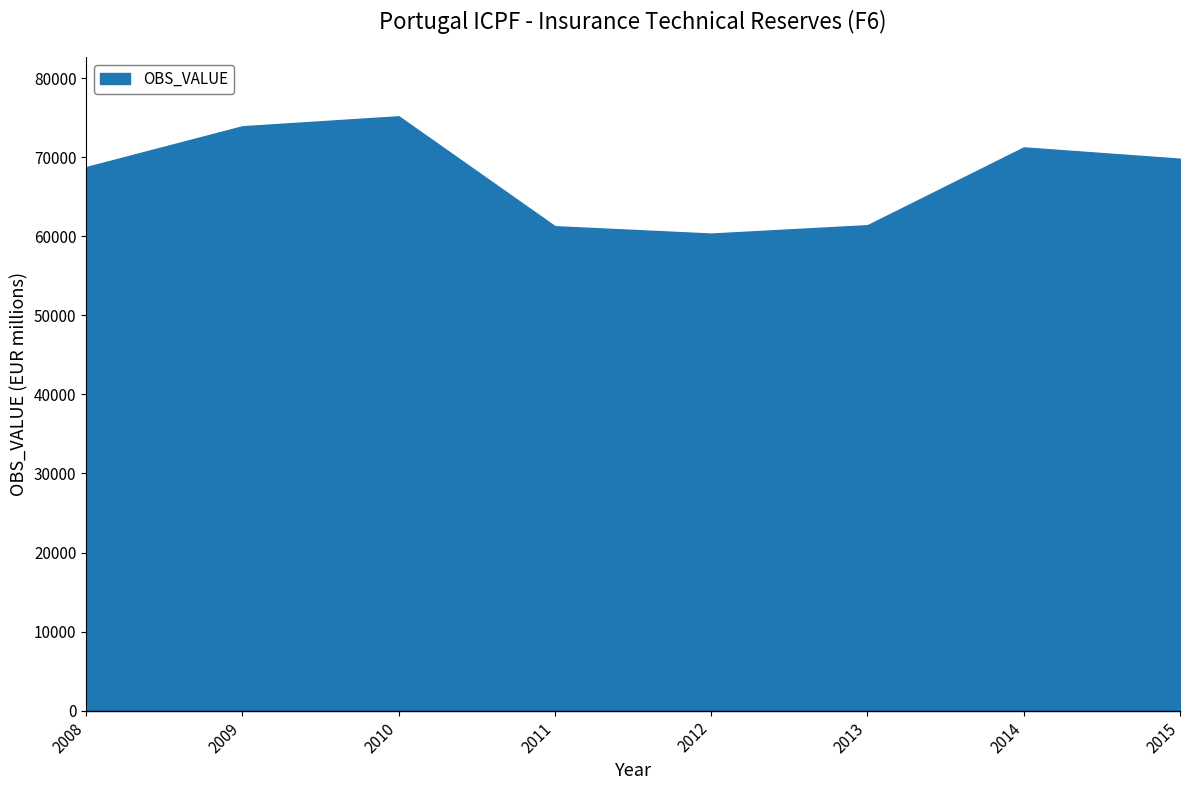

Between 2012 and 2010, which is larger?

2010